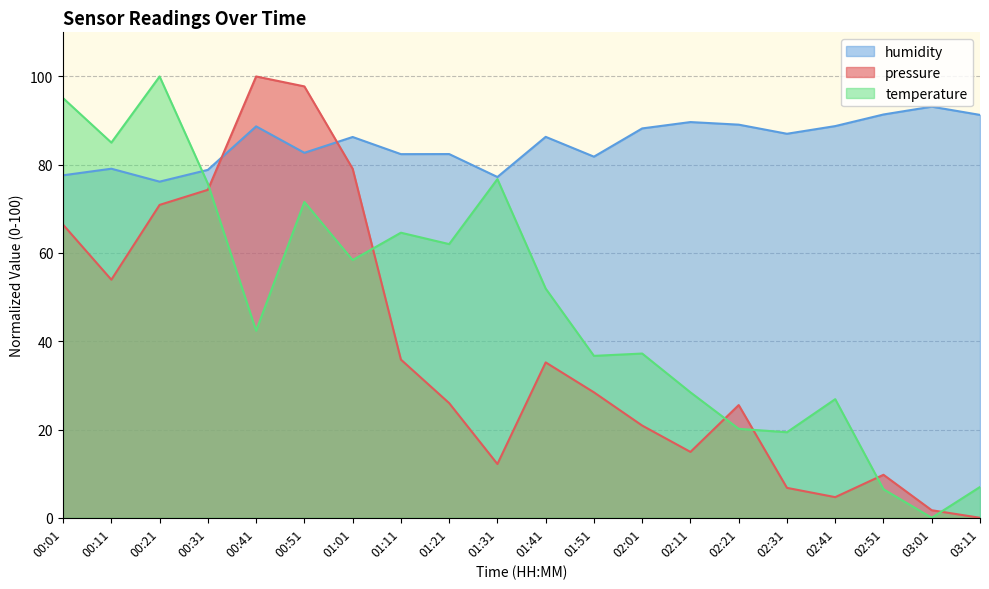

Where is the first local minimum for pressure?

00:11